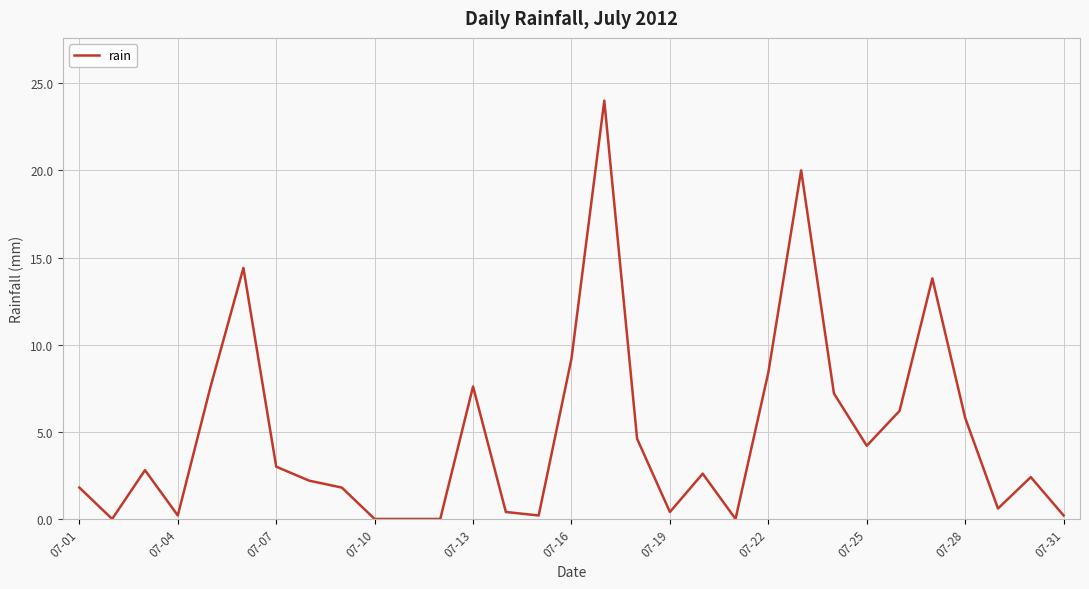

What is the maximum value shown in the chart?

24.0